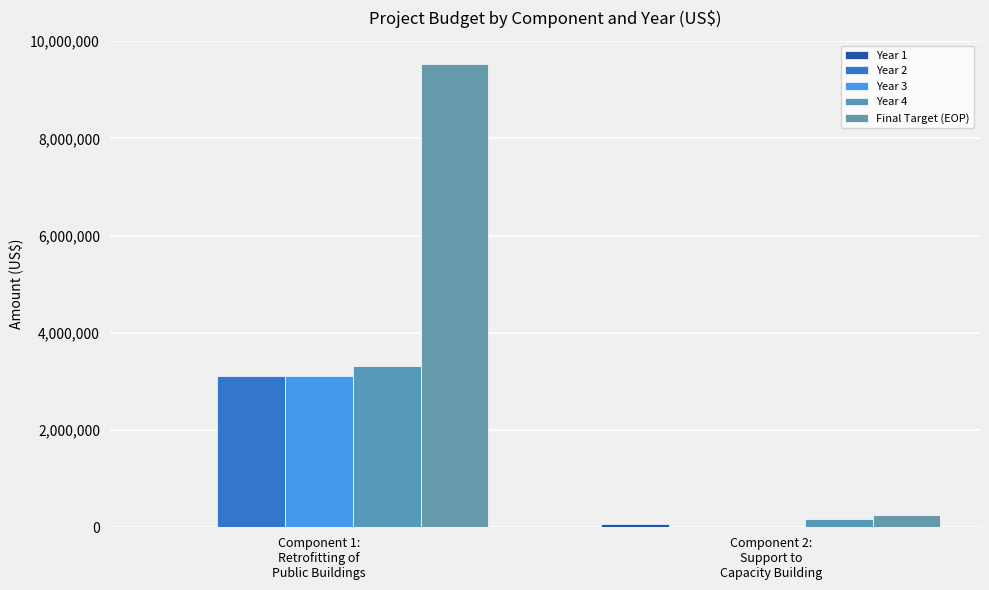

Reading left to right, what are all the values shown in this chart?

Year 1: 0.0	70000.0
Year 2: 3110632.5	0.0
Year 3: 3110632.5	0.0
Year 4: 3310632.5	180000.0
Final Target (EOP): 9531897.5	250000.0